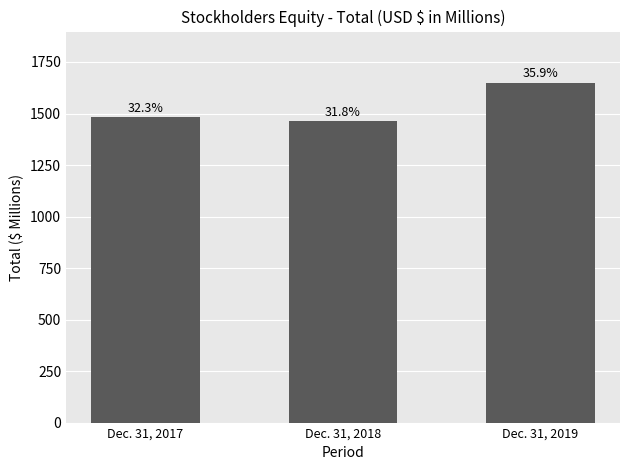

What is the minimum value shown in the chart?

1464.2